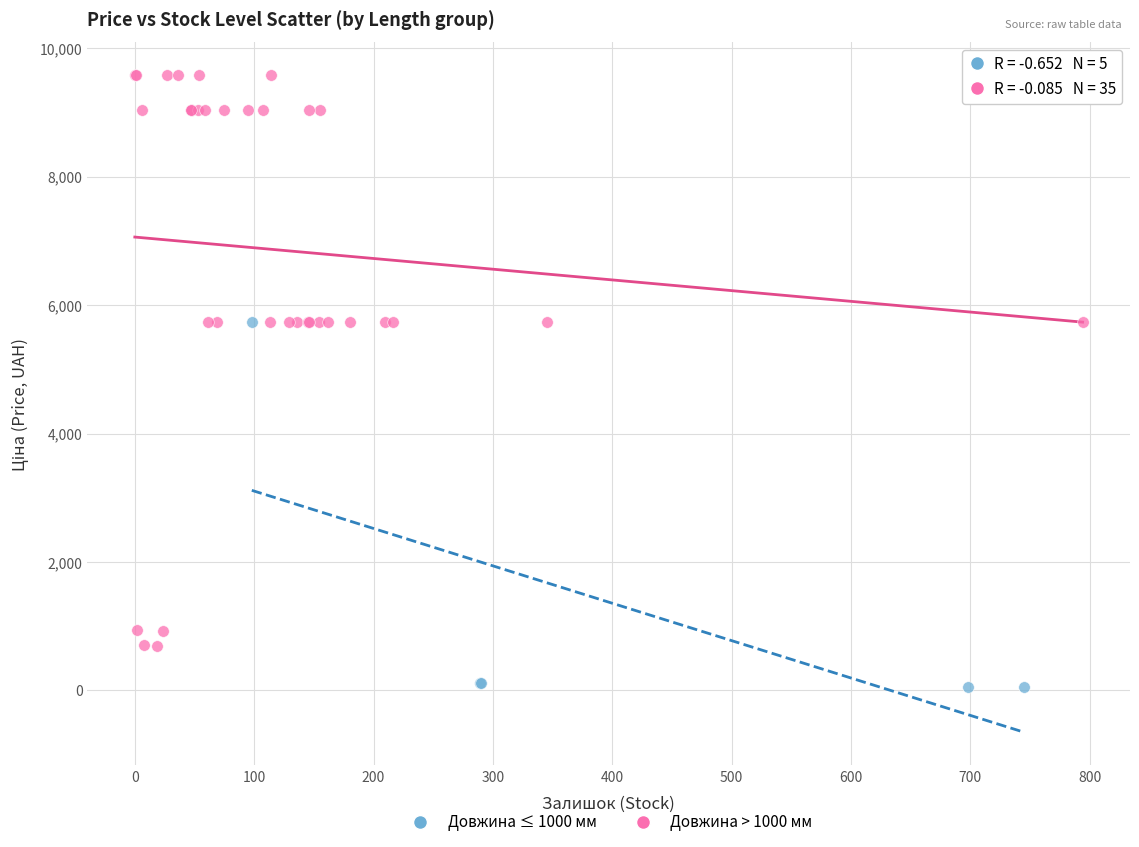

Which series has the widest spread of Y values?

Довжина > 1000 мм